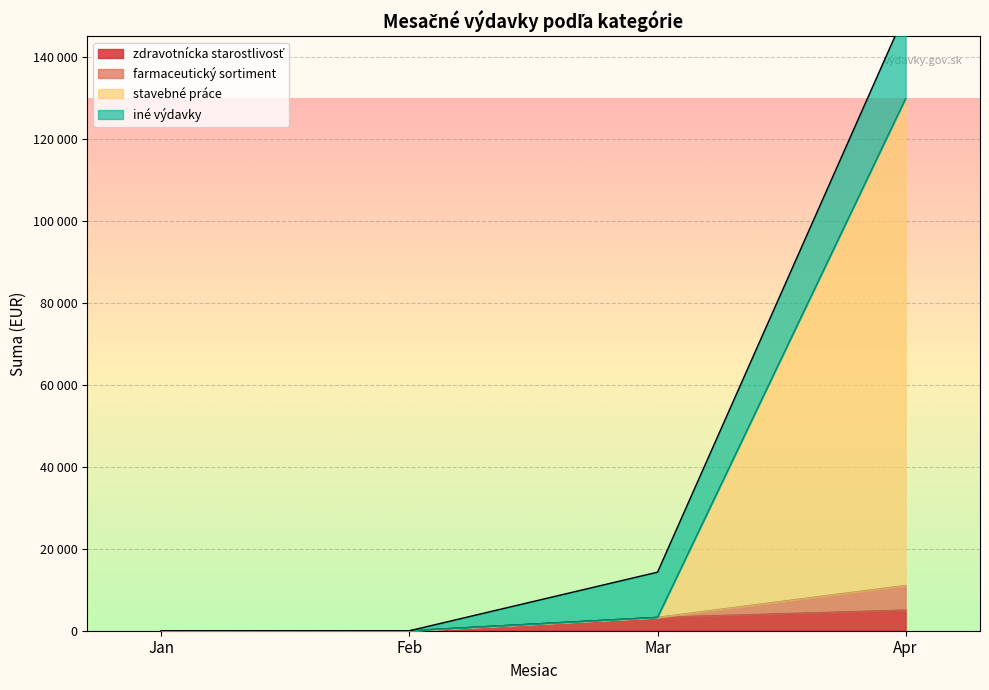

What is the sum of the values at 2024-03-26 and 2024-04-18?

12071.6